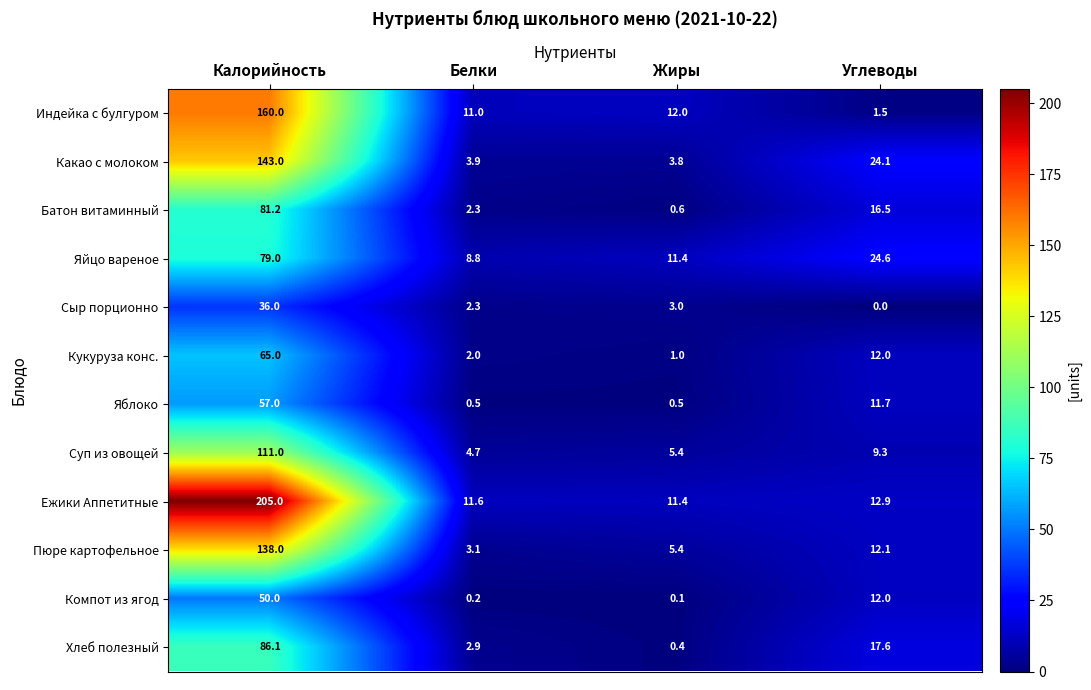

What is the total value across all series at Углеводы?

154.3